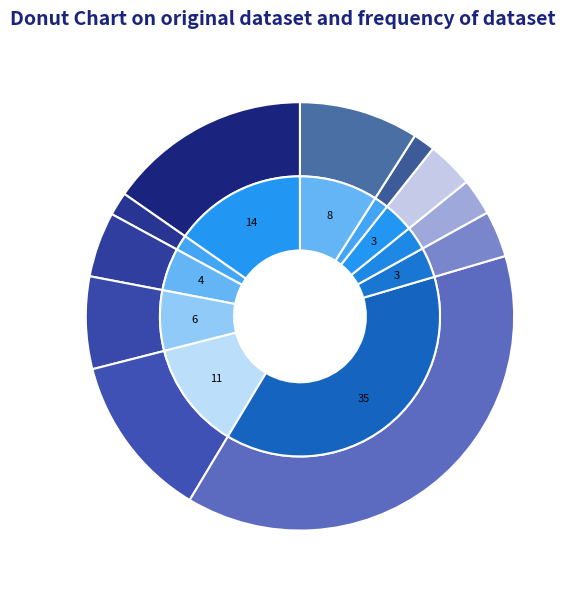

Count the number of slices in the pie.

11